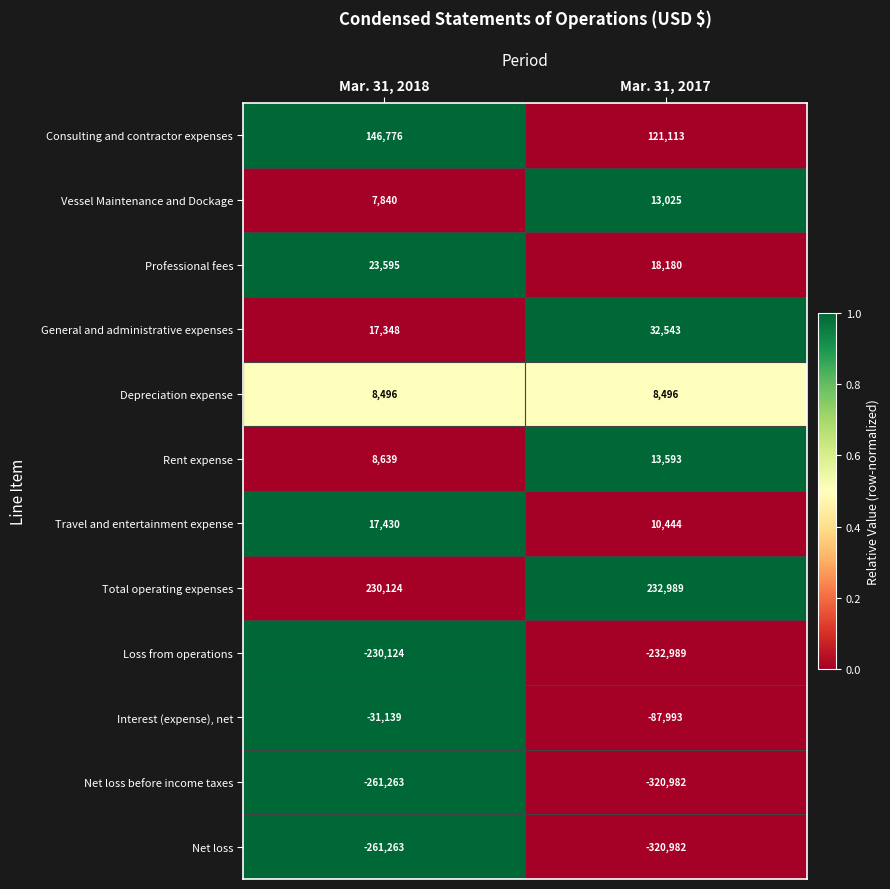

Reading left to right, transcribe all the data shown in this chart.

Consulting and contractor expenses: 146776	121113
Vessel Maintenance and Dockage: 7840	13025
Professional fees: 23595	18180
General and administrative expenses: 17348	32543
Depreciation expense: 8496	8496
Rent expense: 8639	13593
Travel and entertainment expense: 17430	10444
Total operating expenses: 230124	232989
Loss from operations: -230124	-232989
Interest (expense), net: -31139	-87993
Net loss before income taxes: -261263	-320982
Net loss: -261263	-320982